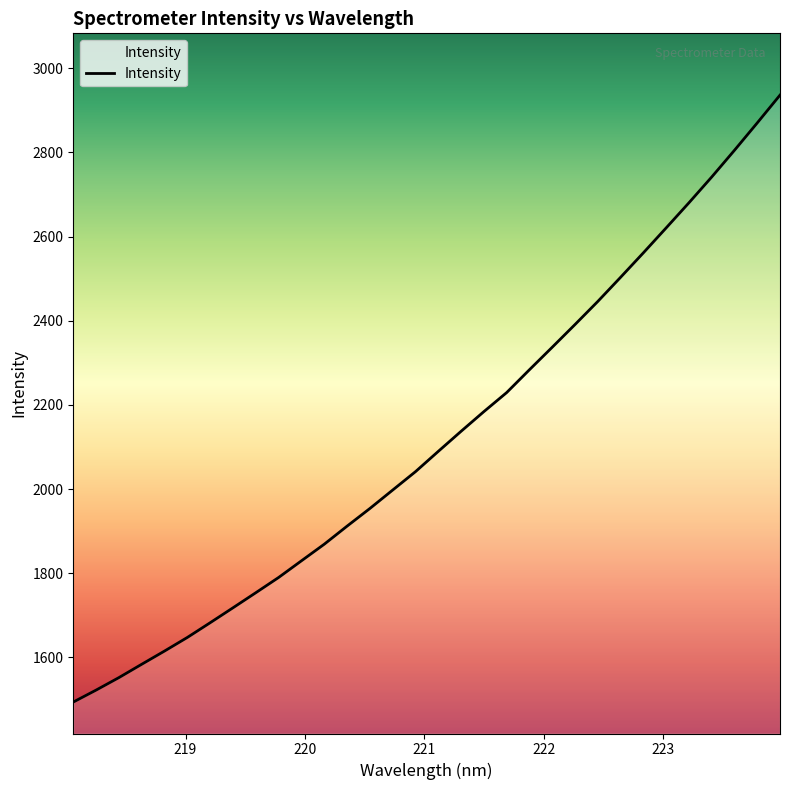

What is the greatest value displayed?

2936.0